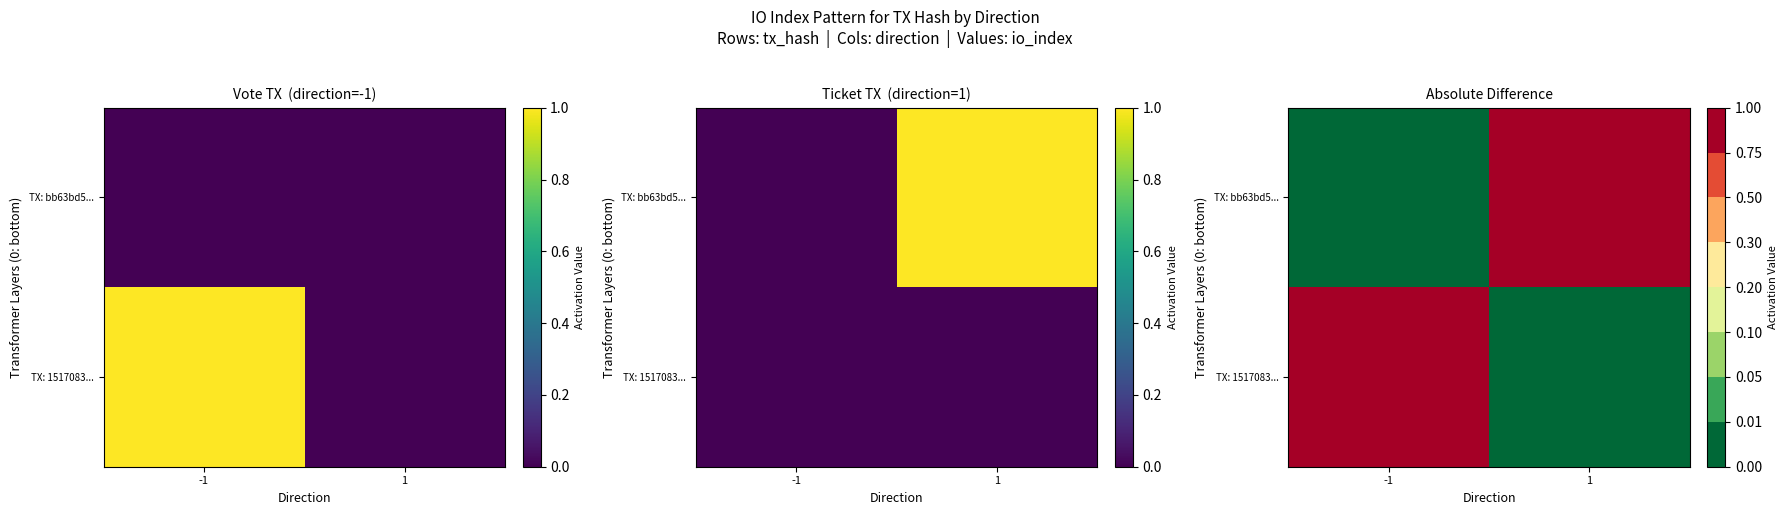

True or false: TX: bb63bd5... has a value of -1 at -1.

False